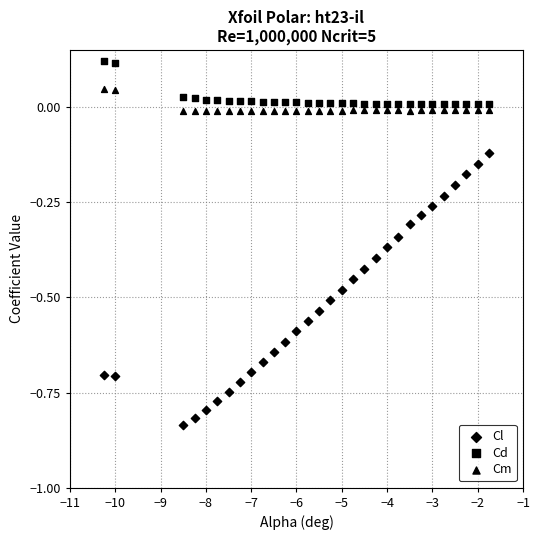

How many points are shown in the scatter plot?

90